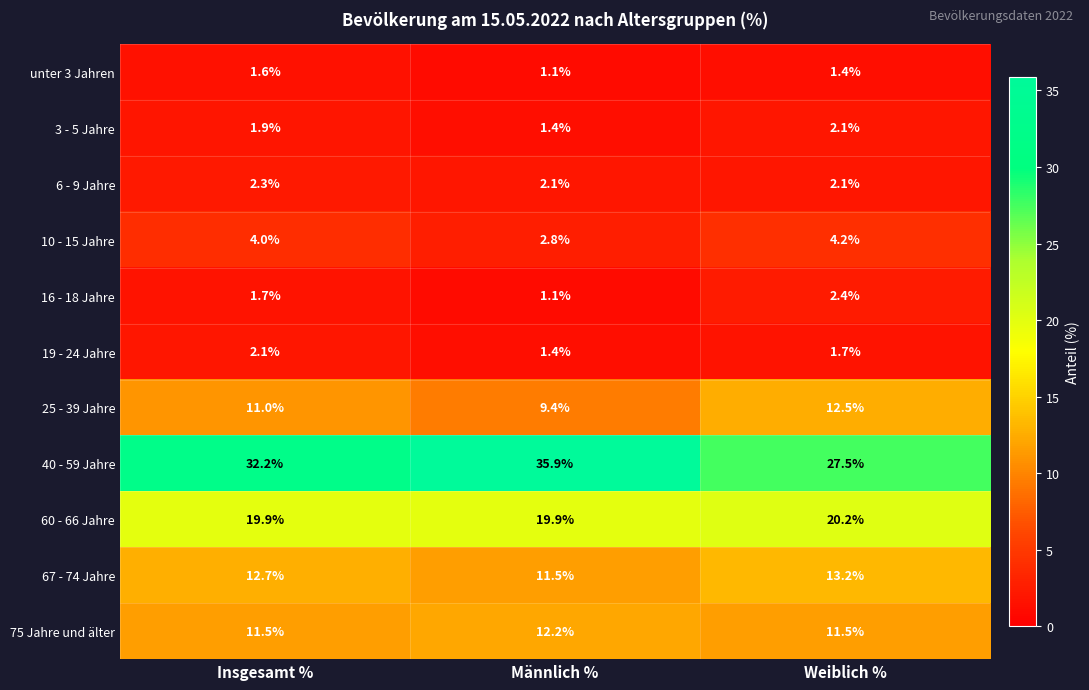

True or false: 75 Jahre und älter has a value of 17.6 at Weiblich %.

False